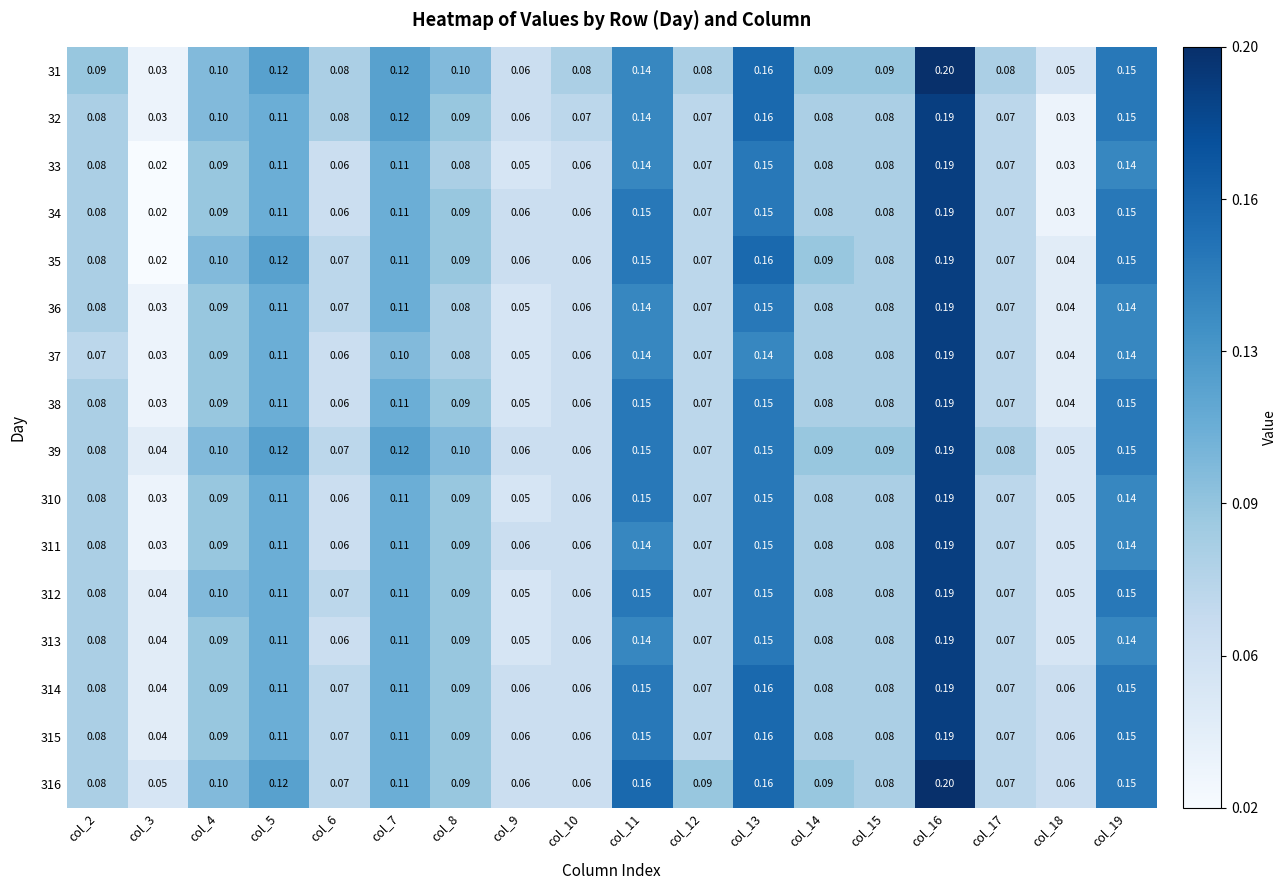

Which series has the largest total across all categories?

31